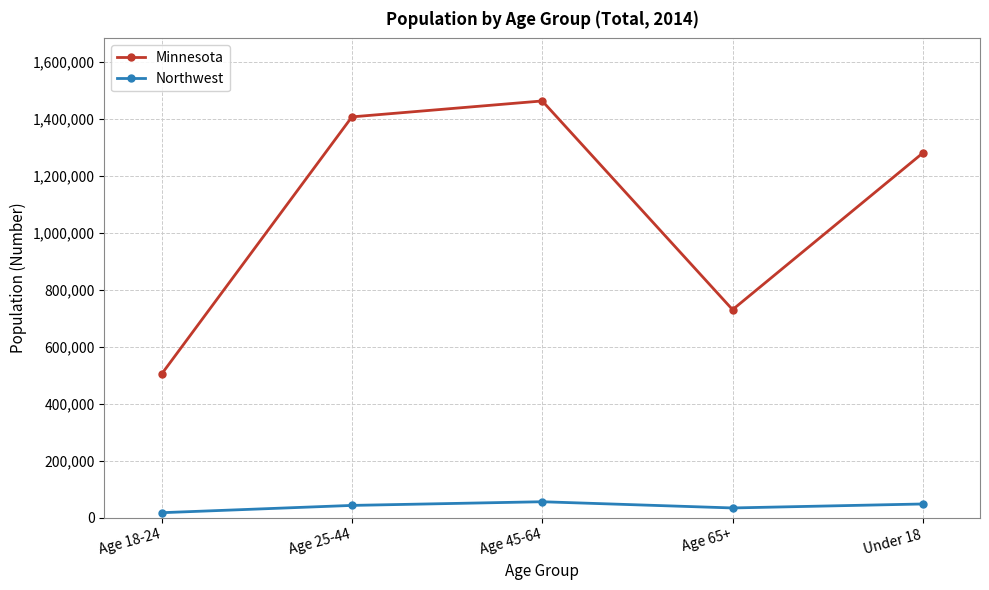

How many data points in Minnesota are less than 1280022?

2